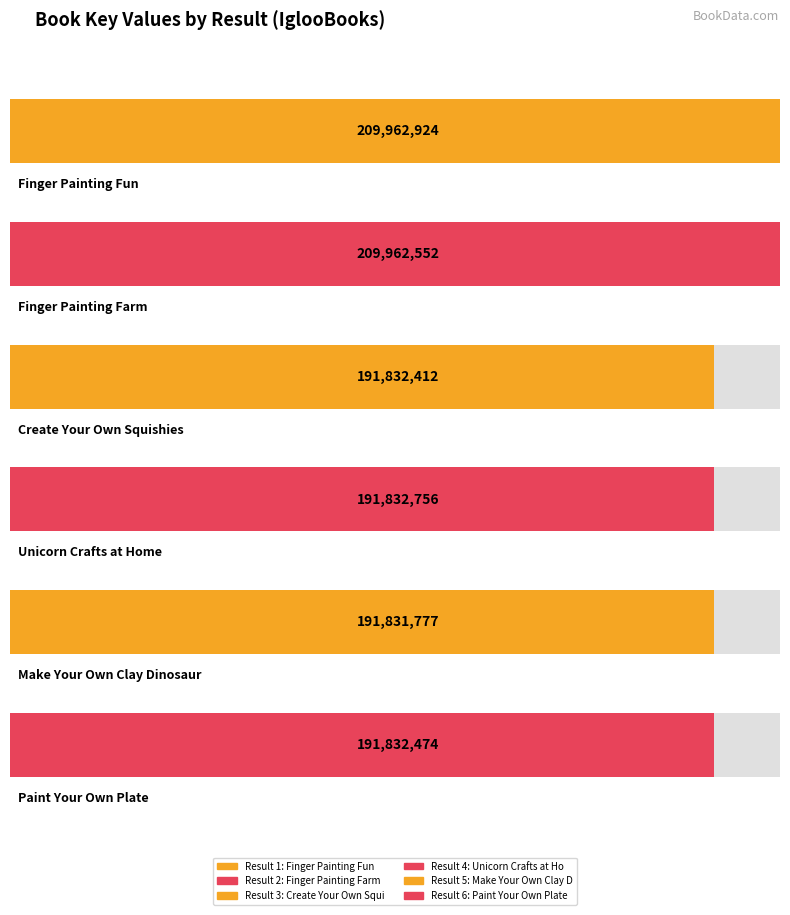

The value at 2 is 209962552. True or false?

True